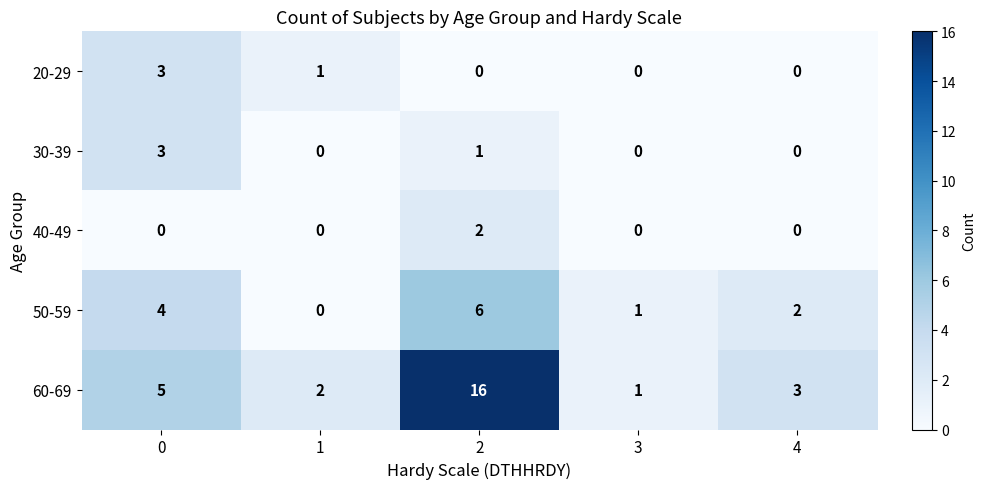

What is the total value across all series at 4?

5